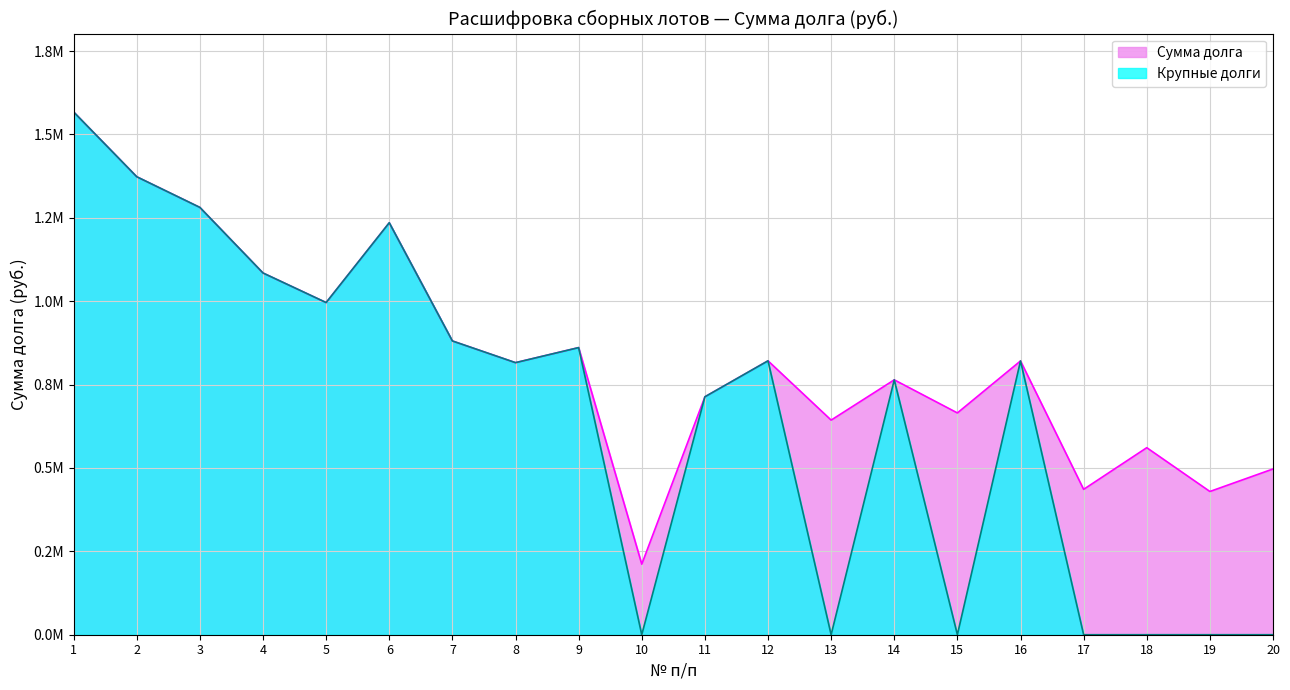

Rank the series by their maximum value, from lowest to highest.

Сумма долга, Крупные долги